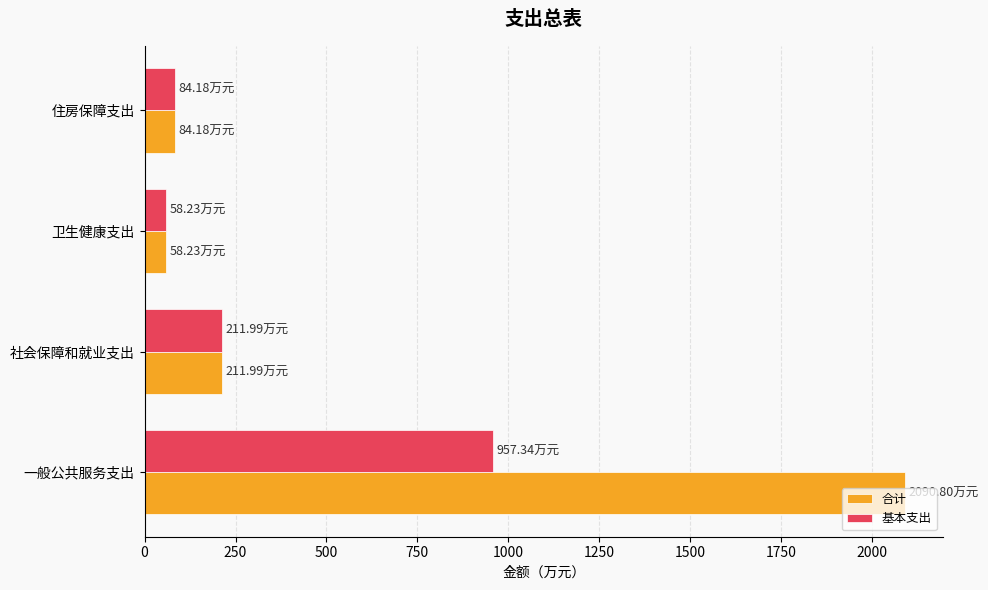

Which series has the largest total across all categories?

合计